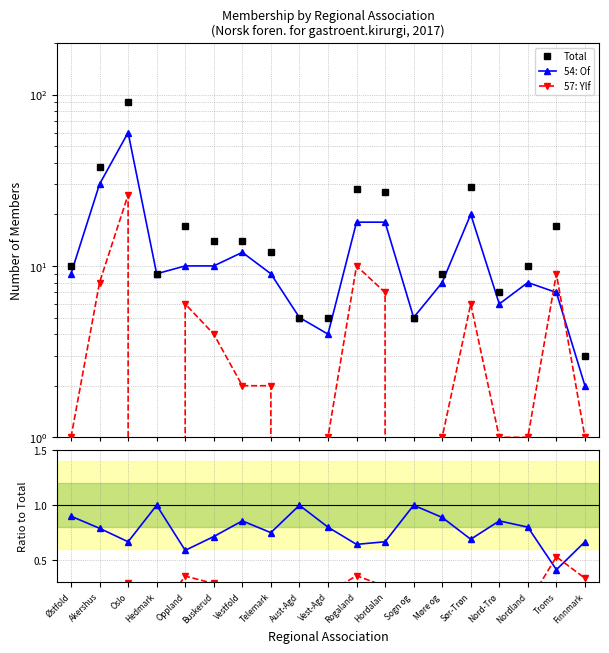

At which category does 57: Ylf reach its first local valley?

Hedmark